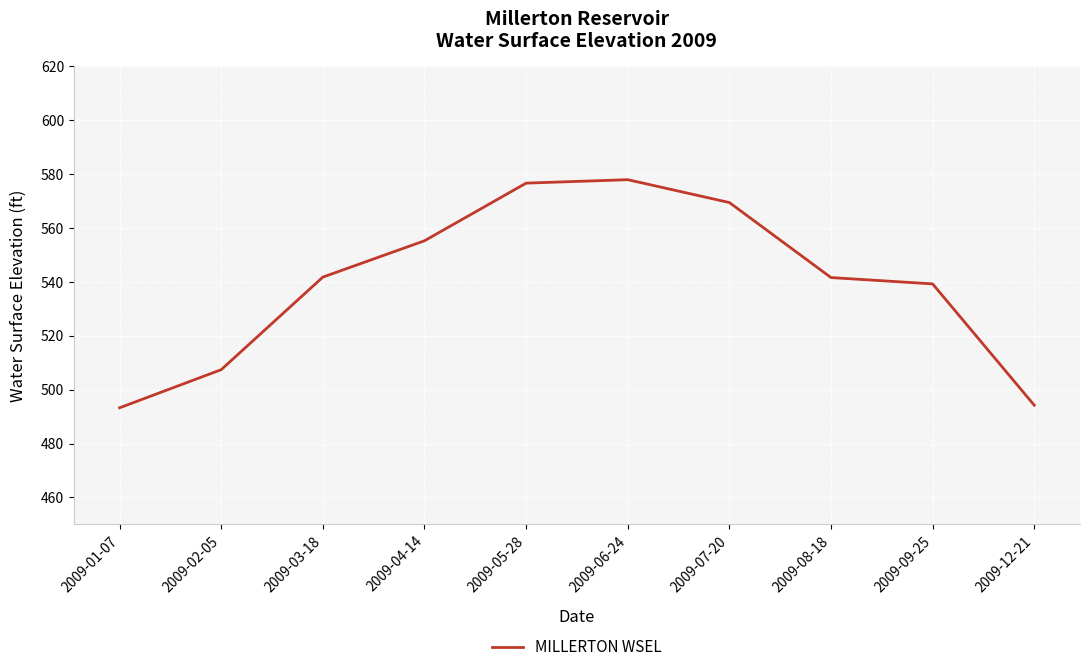

Which has a higher value, 2009-06-24 or 2009-03-18?

2009-06-24